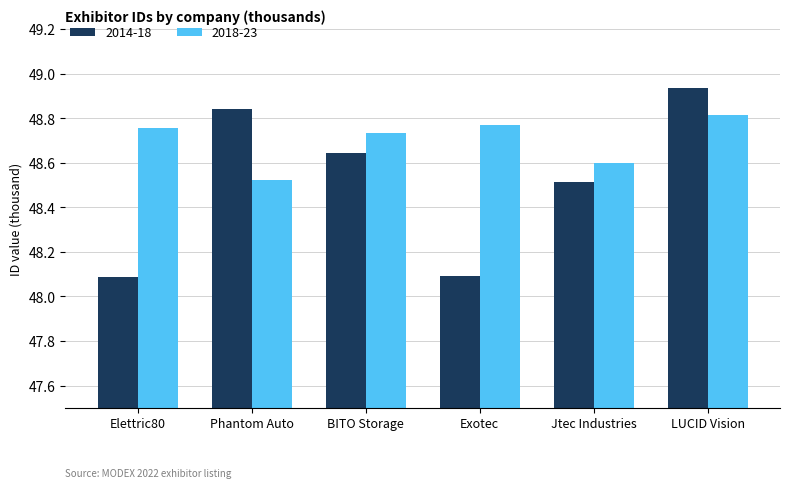

True or false: 2014-18 has a value of 48.1 at Elettric80.

True